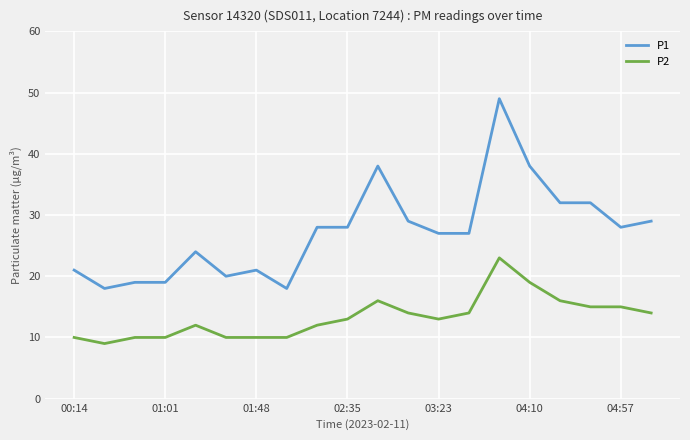

Which series has the largest total across all categories?

P1